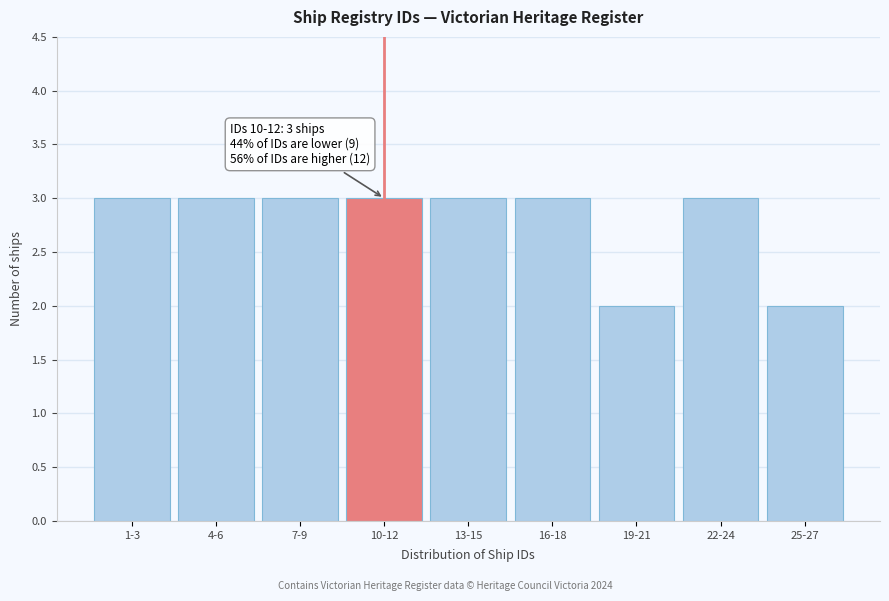

Reading left to right, extract all data points from this chart.

3	3	3	3	3	3	2	3	2